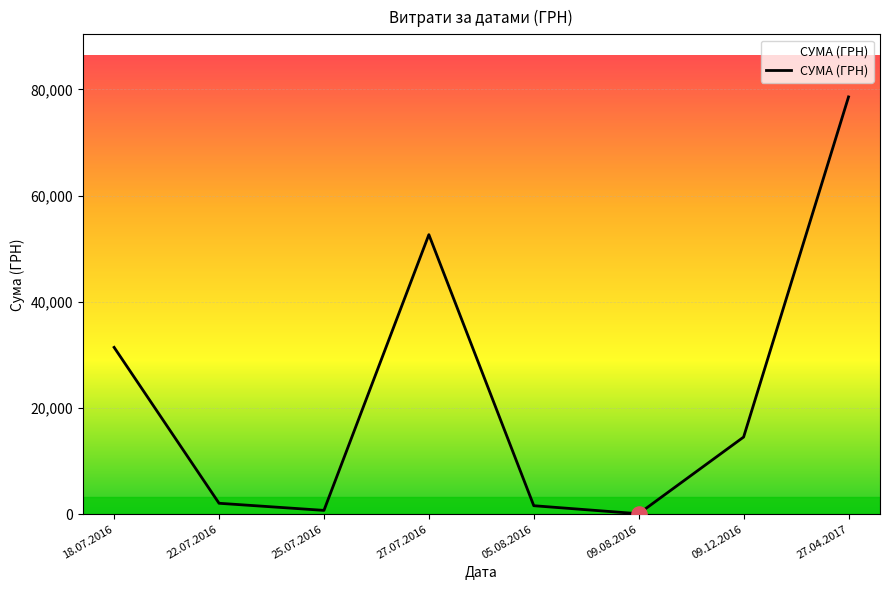

Between 25.07.2016 and 09.12.2016, which is larger?

09.12.2016